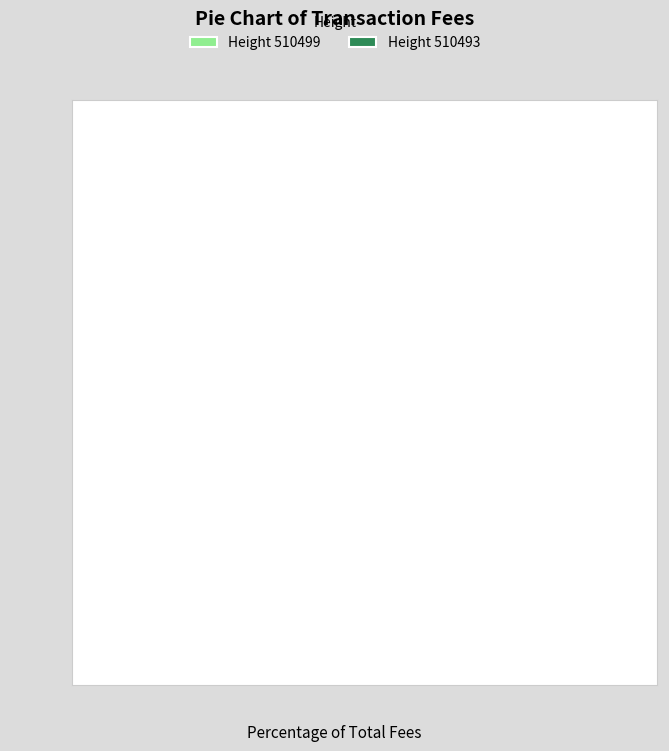

Rank the categories by value from highest to lowest.

Height 510499, Height 510493